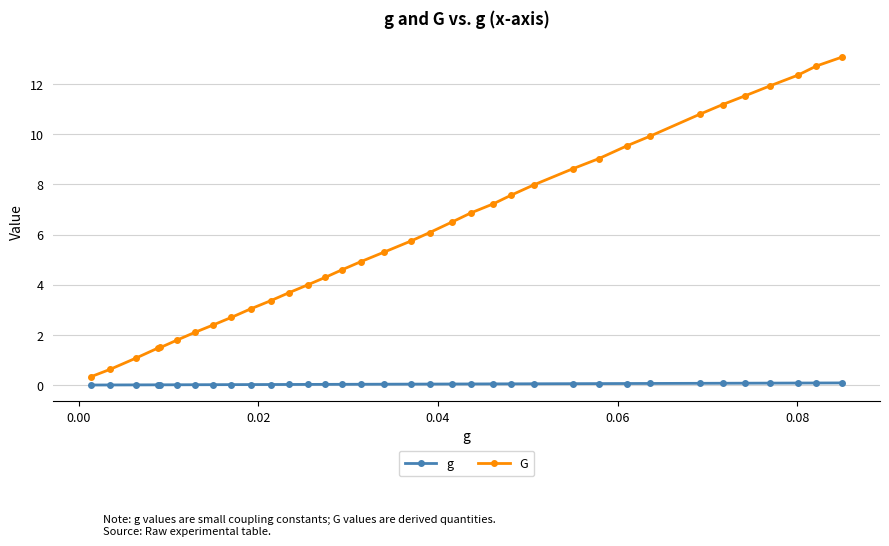

True or false: g and G intersect in this chart.

False